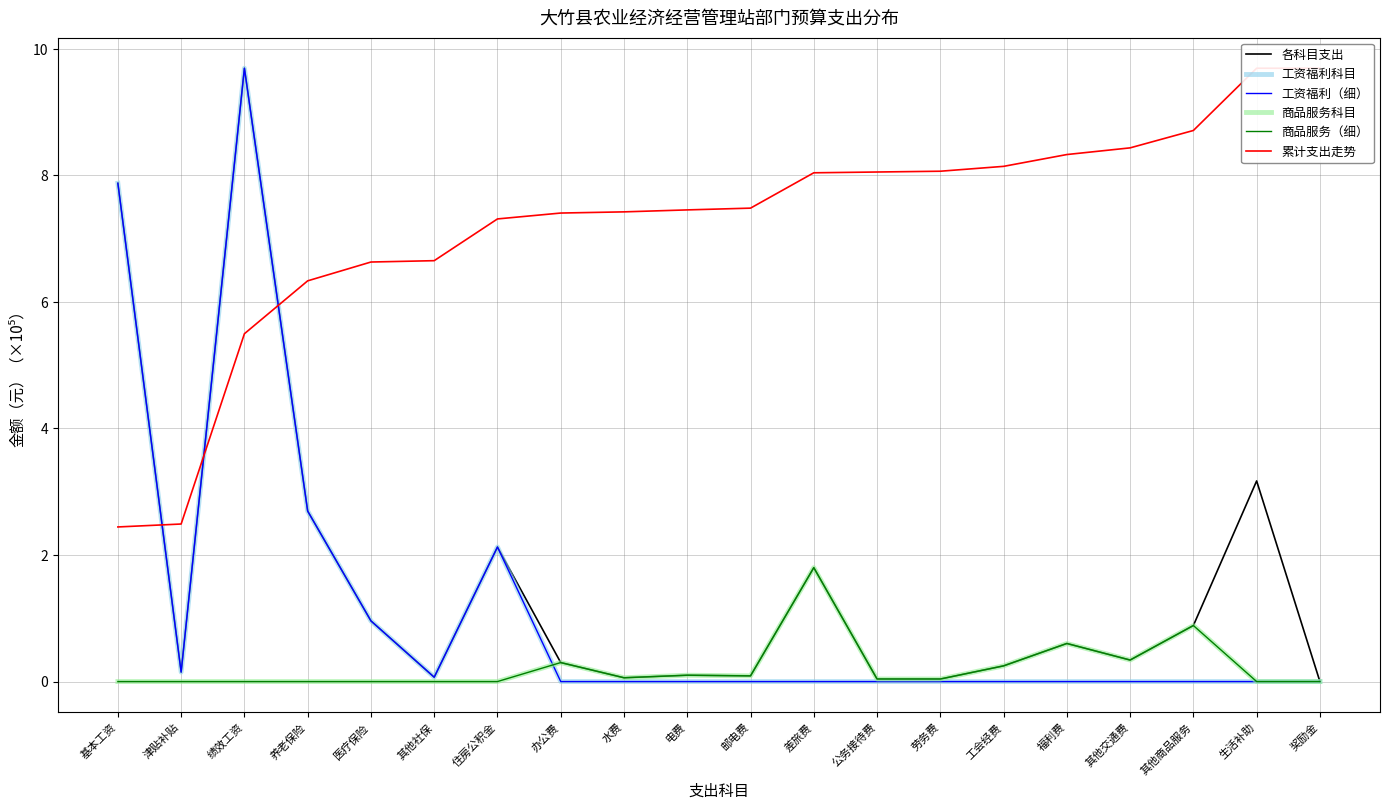

Between which two adjacent categories do 工资福利科目 and 商品服务（细） first intersect?

住房公积金 and 办公费